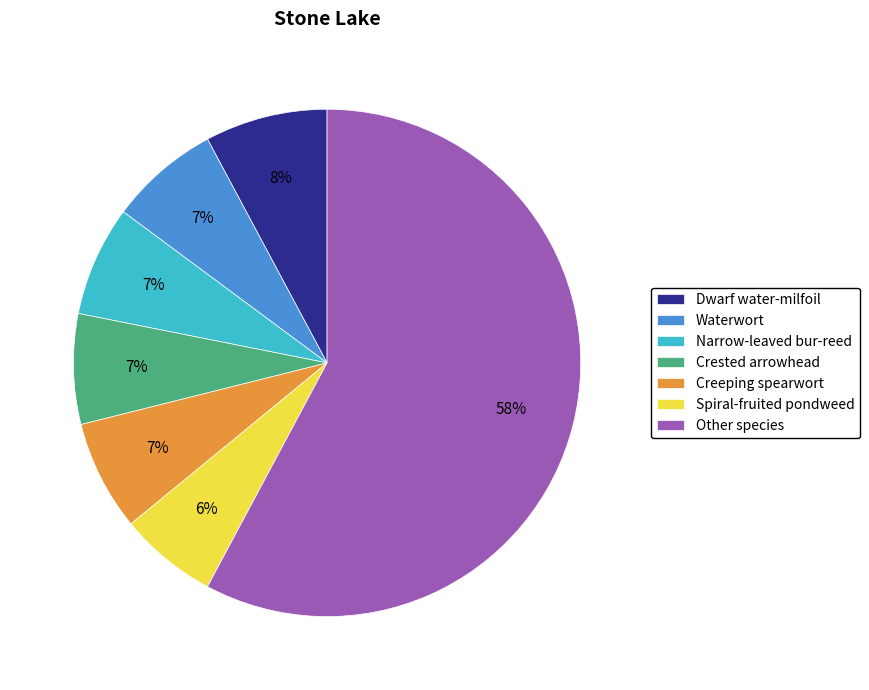

How many slices are in this pie chart?

7